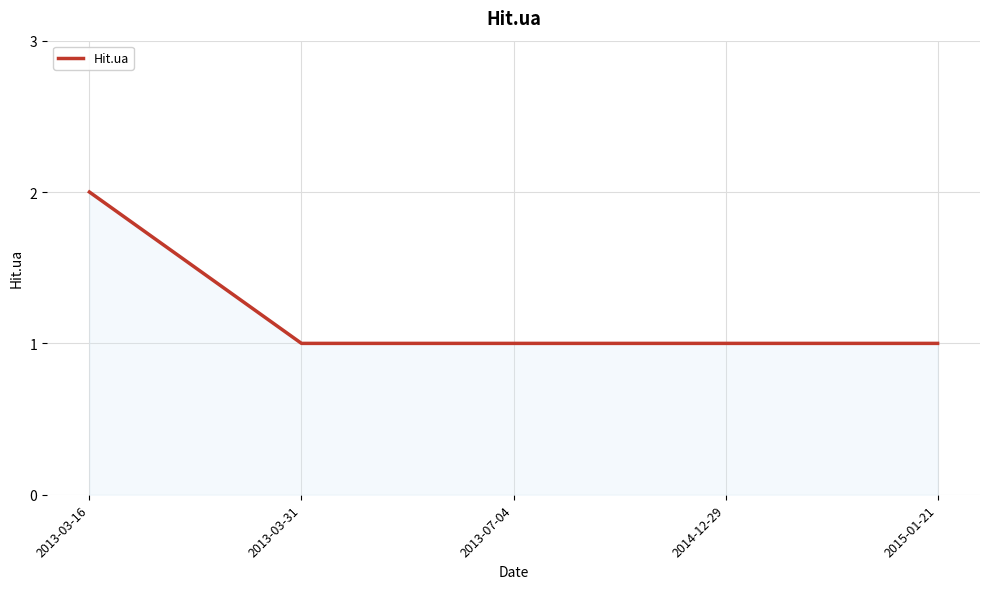

What is the greatest value displayed?

2